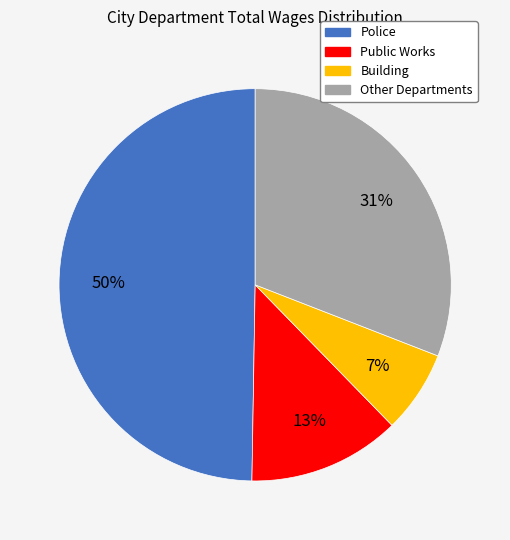

Is there any slice that represents more than half of the pie?

No